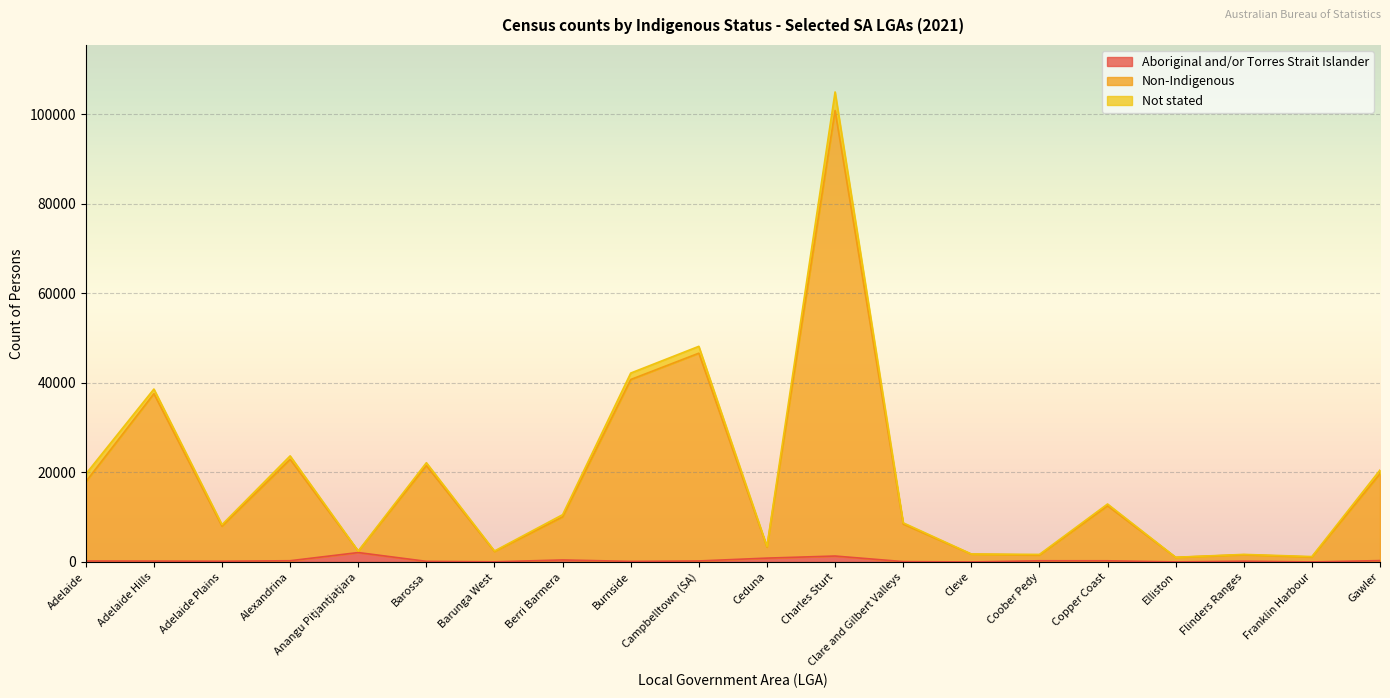

How many interior local peaks does the Aboriginal and/or Torres Strait Islander series have?

5